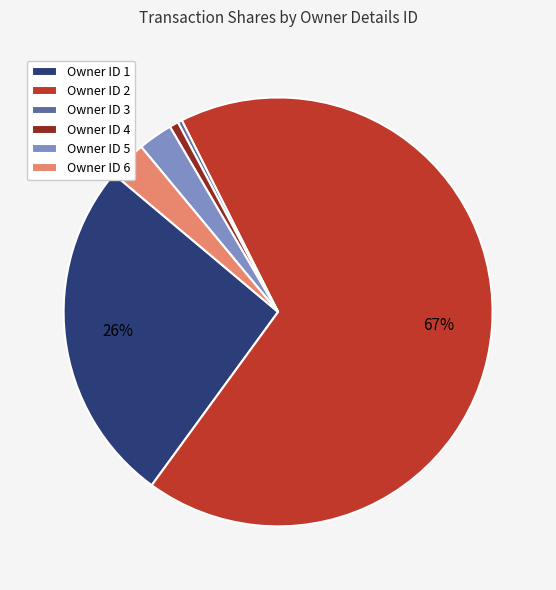

To the nearest percent, what is the average slice percentage?

17%